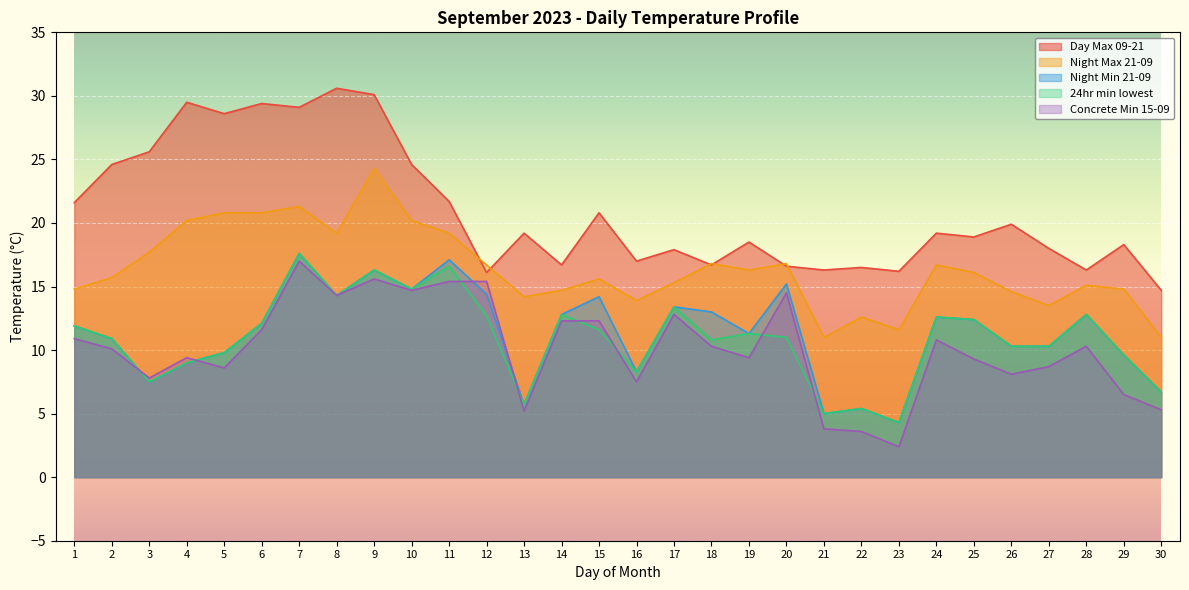

What is the difference between the maximum and minimum values in the Night Max 21-09 series?

13.3